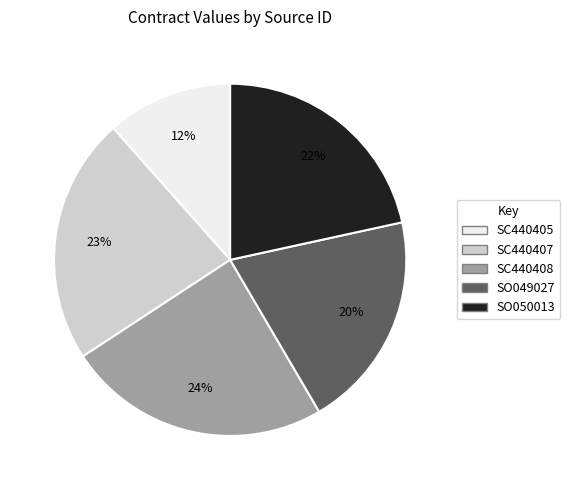

Which category has the smallest portion of the pie?

SC440405